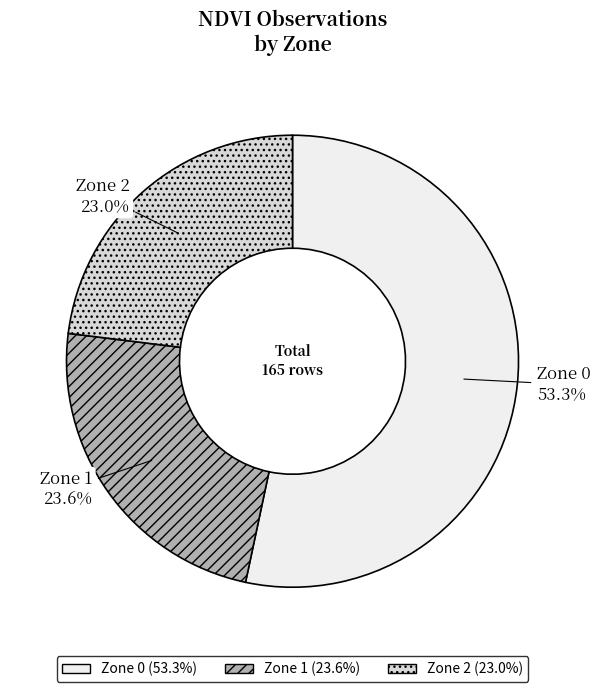

Do Zone 1 and Zone 2 together represent more than half of the pie?

No